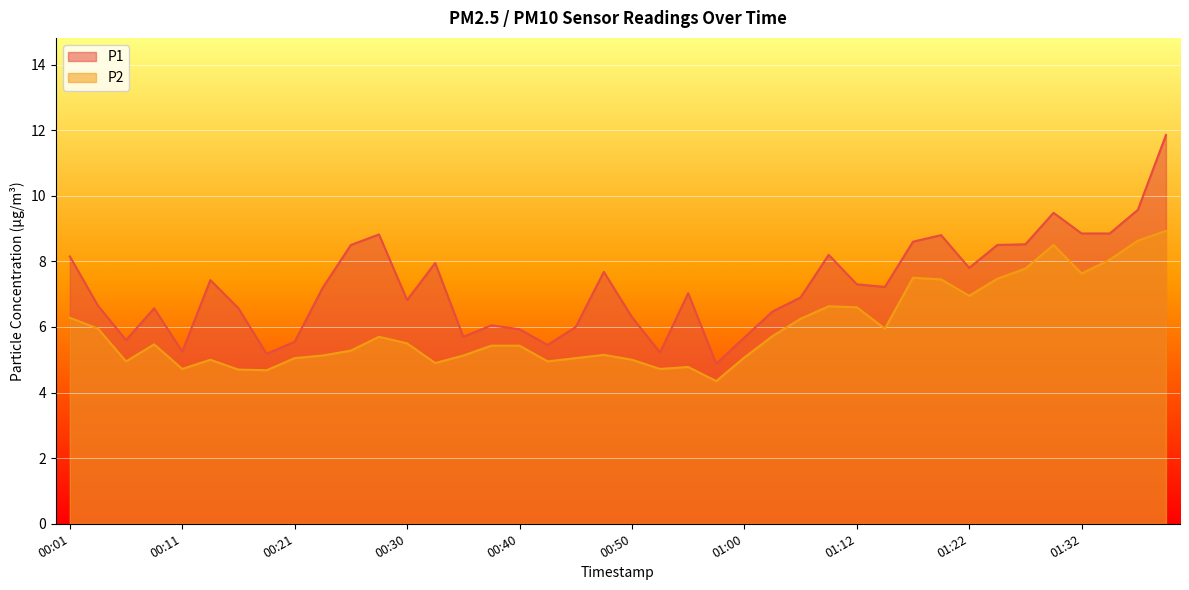

Which series changed the most between 00:11 and 01:02?

P1